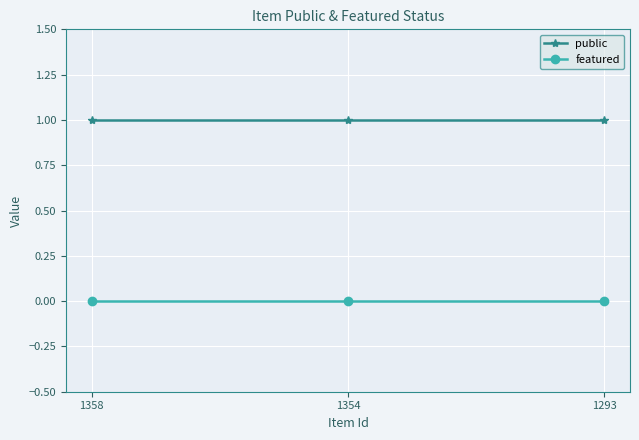

How many lines are shown in the chart?

2